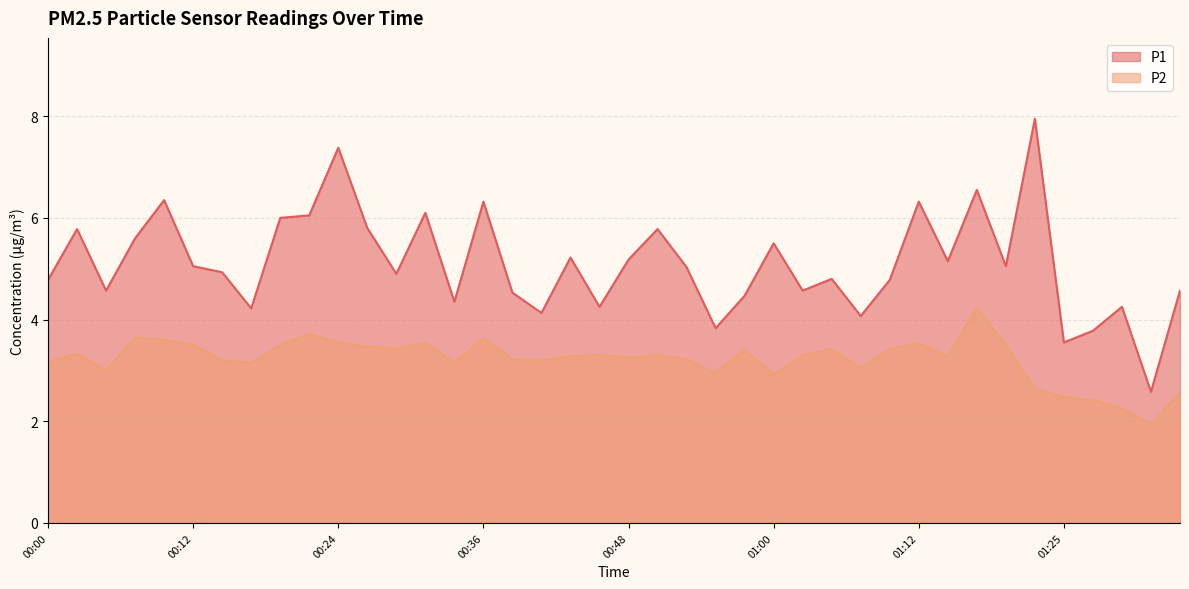

What is the total value across all series at 00:21?

9.8